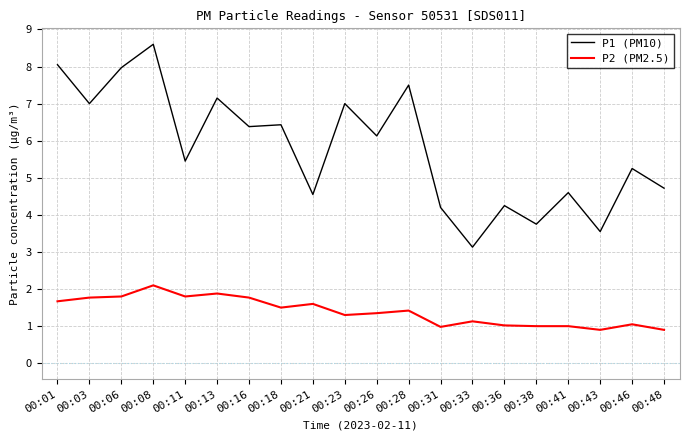

Count the number of data series in this chart.

2